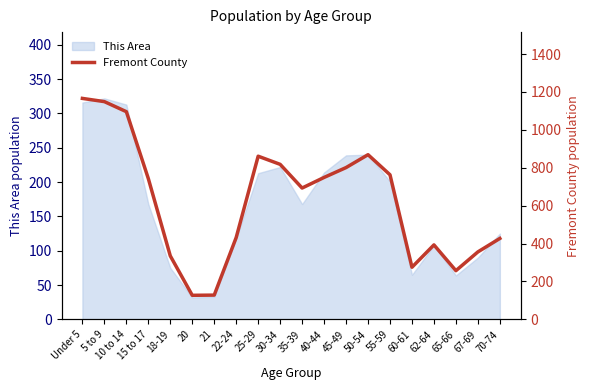

Where is the data nearest to the value 646?

35-39